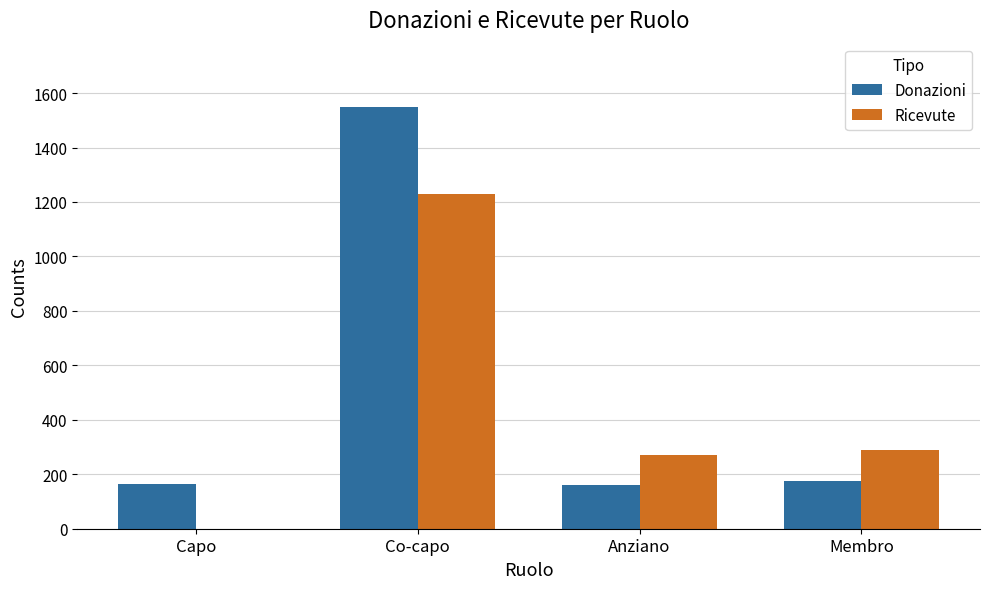

What is the highest value of the Donazioni series?

1549